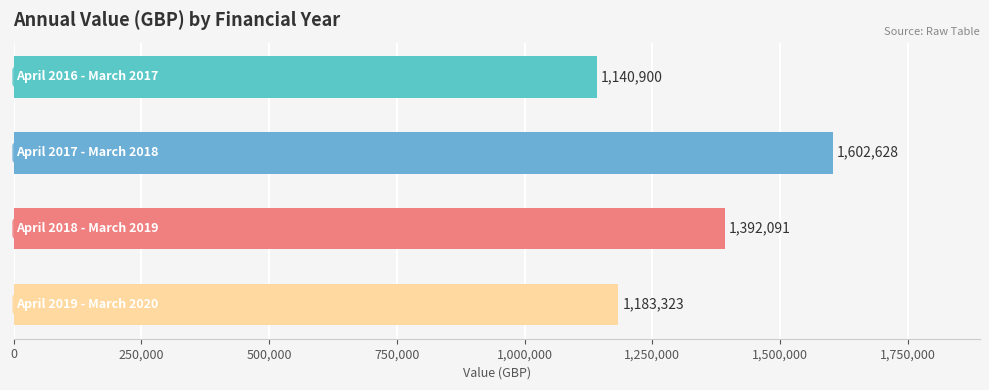

What is the value of the 4th bar from the top?

1183323